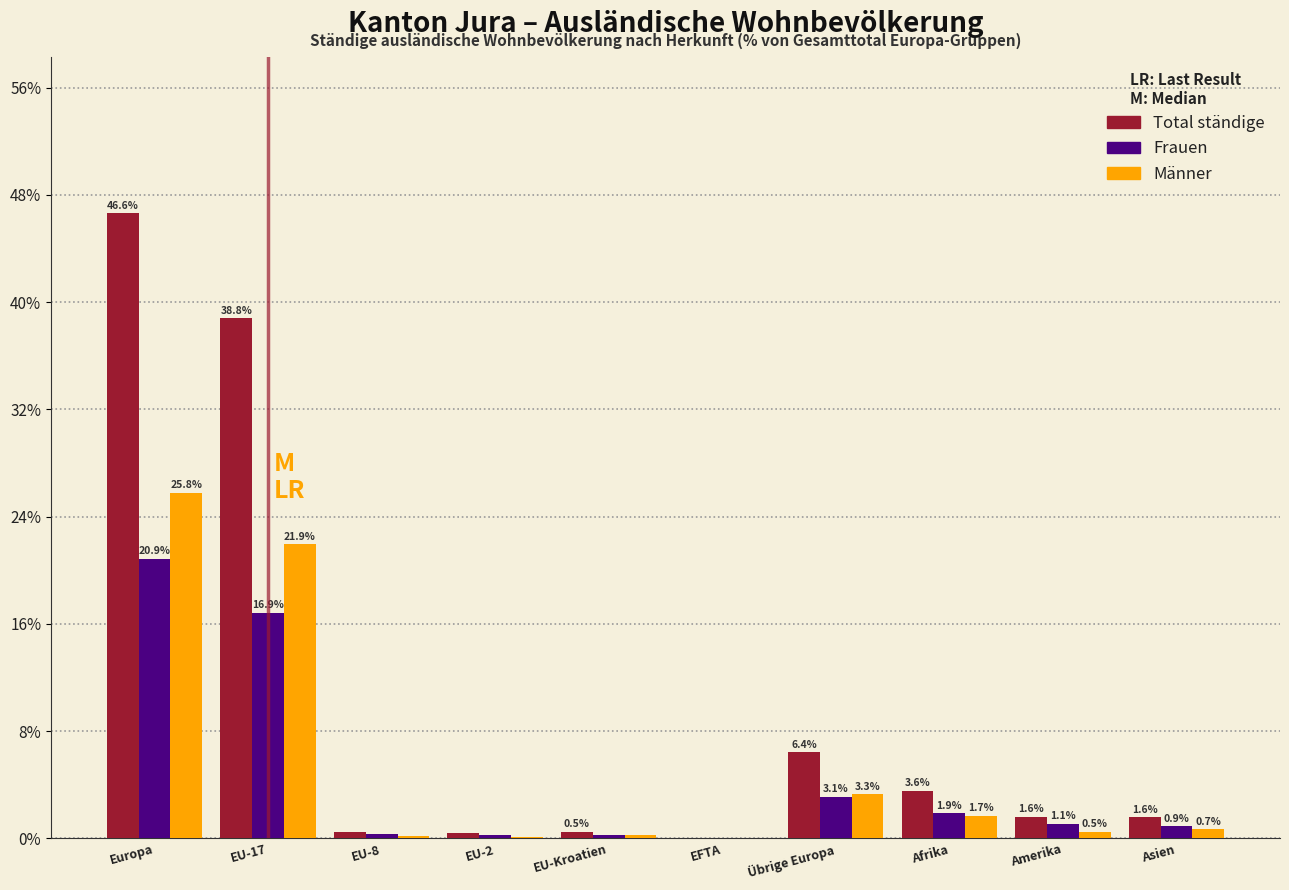

Which category has the highest value in the Frauen series?

Europa